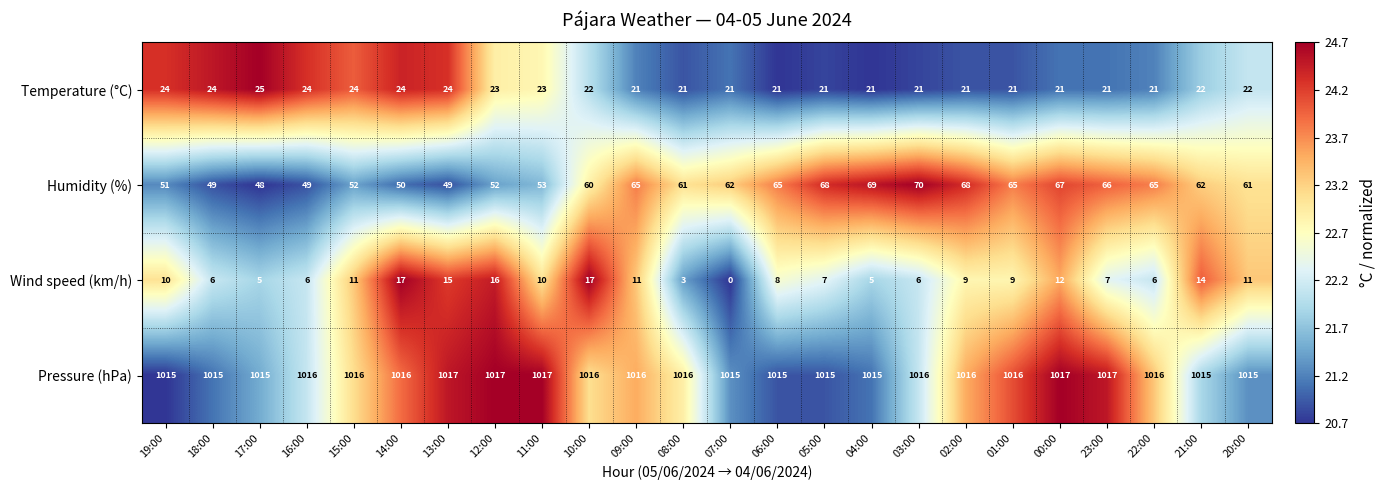

What is the difference between the Wind speed (km/h) values at 23:00 and 21:00?

7